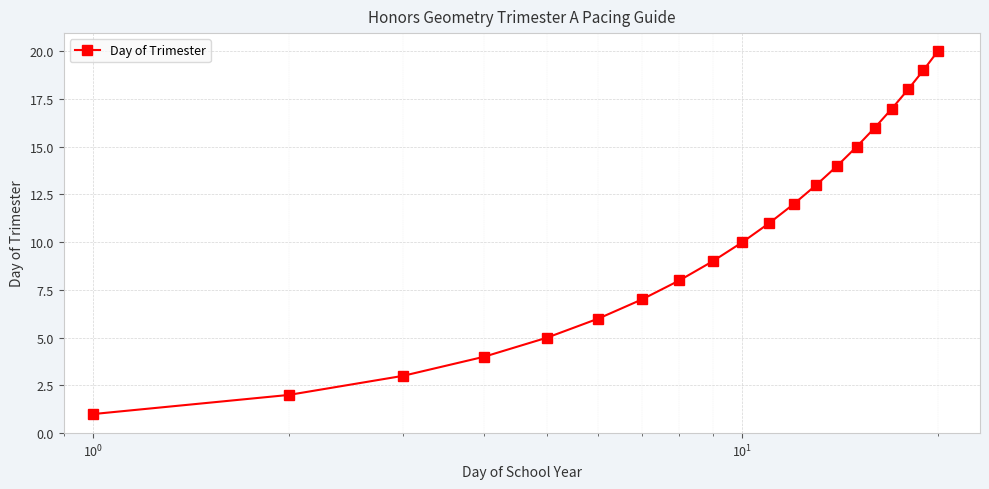

Does the chart display data point markers on the line(s)?

Yes